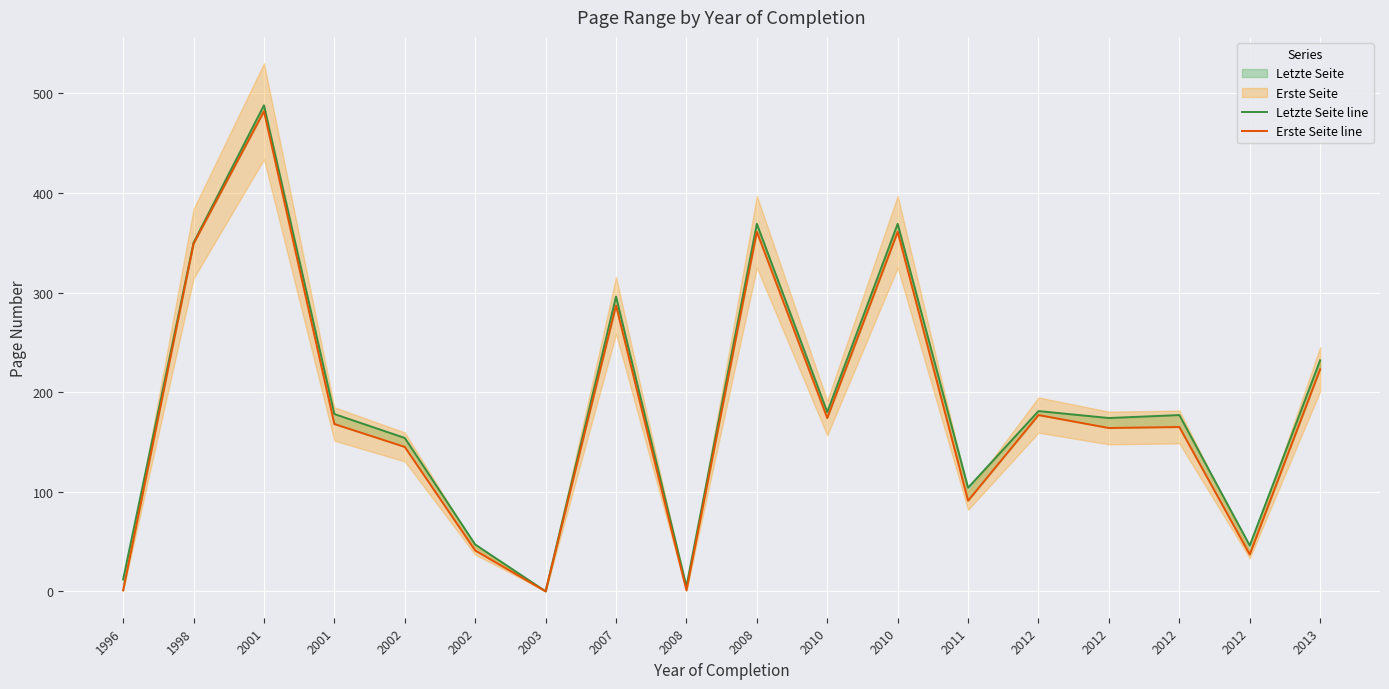

Reading left to right, what are all the values shown in this chart?

Letzte Seite line: 12	350	488	178	154	47	0	296	5	369	180	369	104	181	174	177	46	232
Erste Seite line: 1	349	482	168	145	41	0	287	1	361	174	361	91	177	164	165	37	223